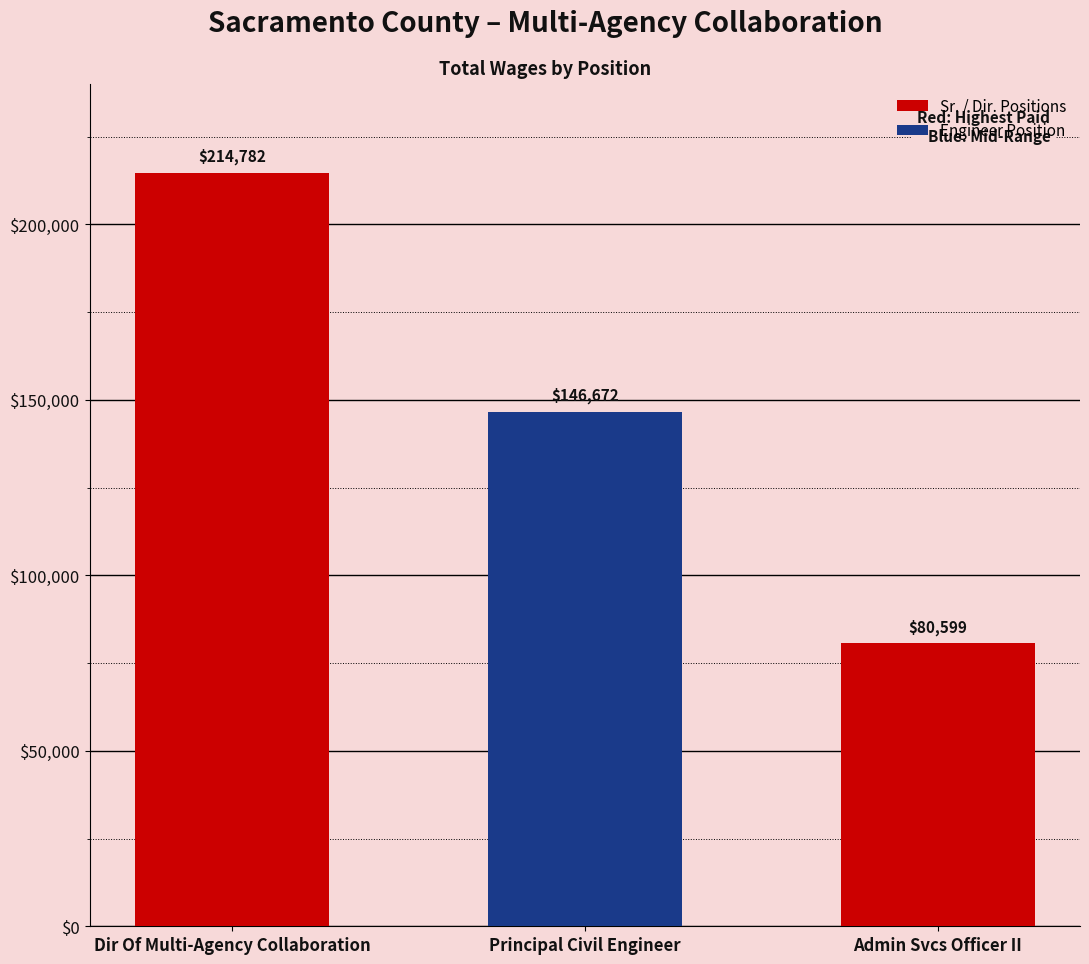

Rank the categories by value from highest to lowest.

Dir Of Multi-Agency Collaboration, Principal Civil Engineer, Admin Svcs Officer II